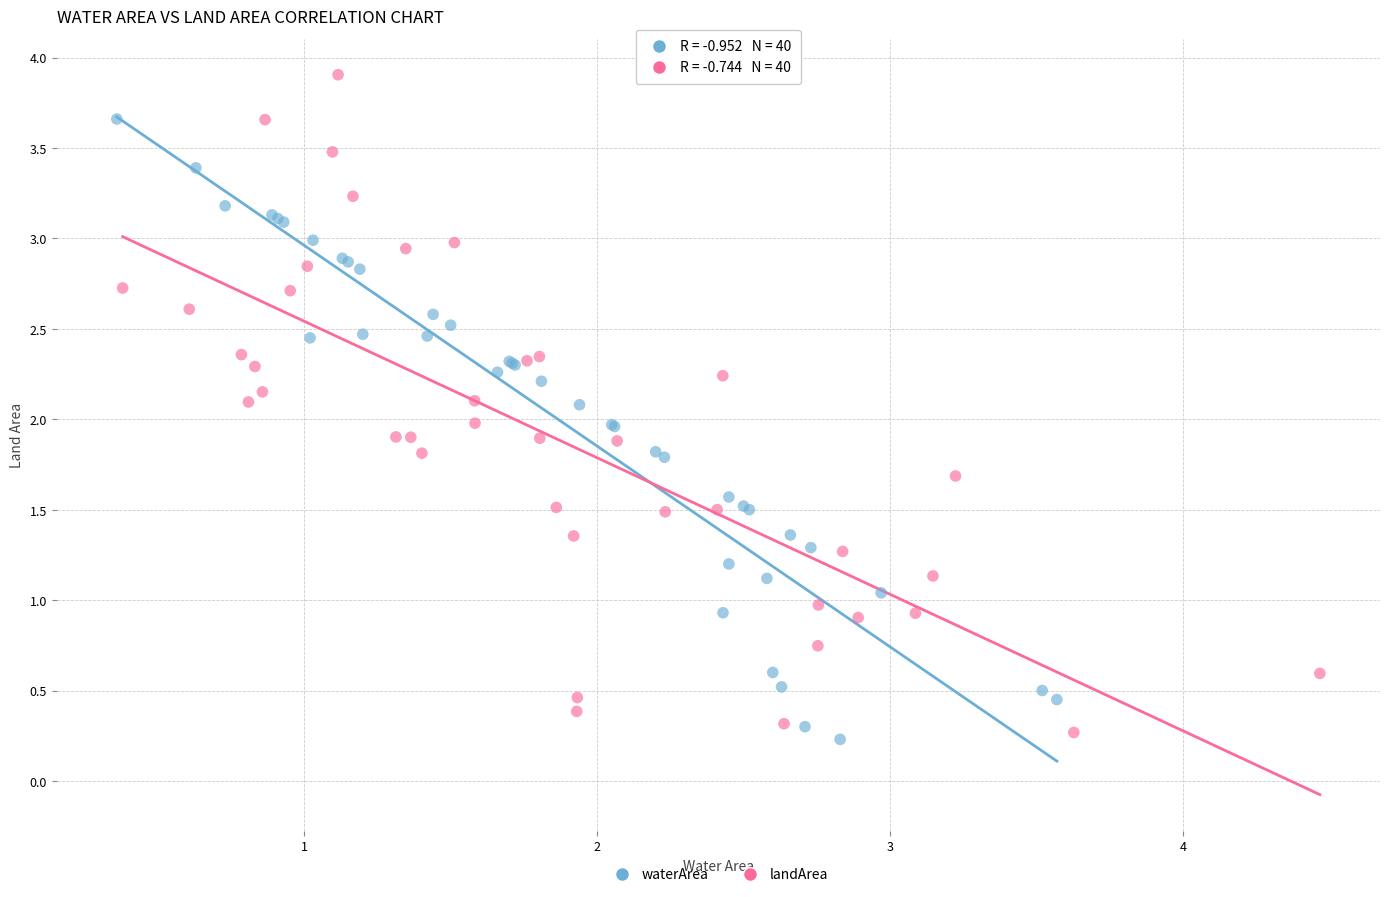

Which series contains the lowest Y value?

waterArea